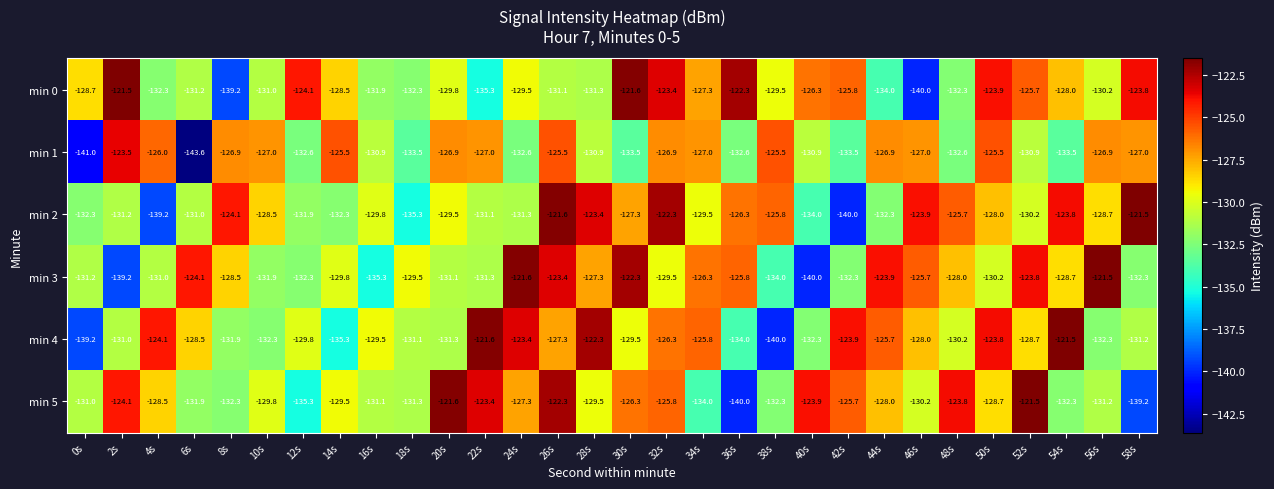

At how many categories does at least one series exceed -124?

19